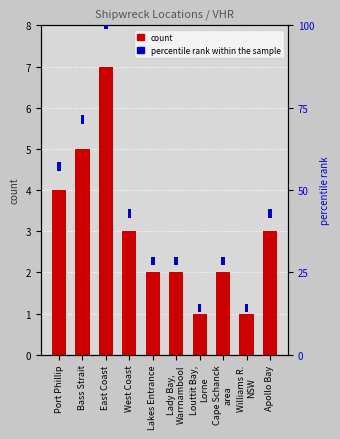

What is the spread (max minus min) of values at Williams R.
NSW?

1.5